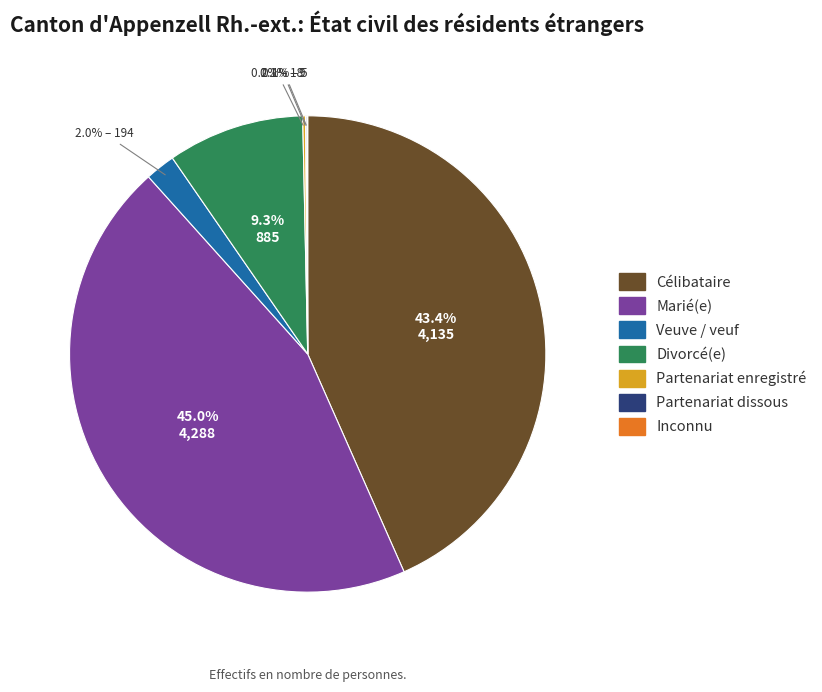

What percentage is NOT represented by Divorcé(e)?

90.7%